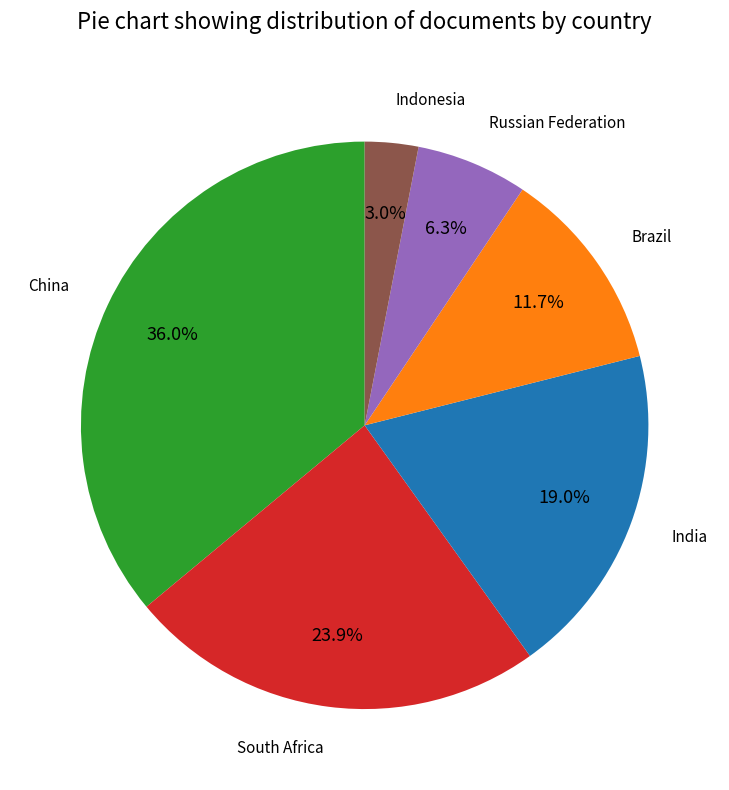

How much of the chart is everything except Brazil?

88.3%